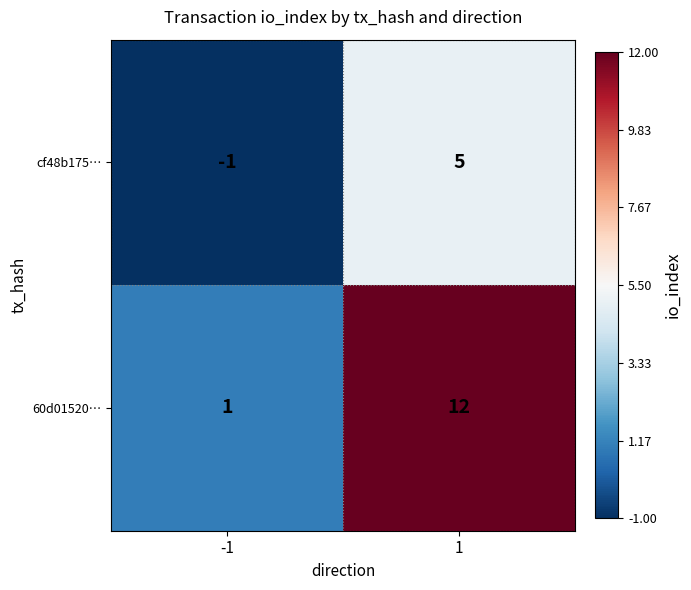

Rank the series by their maximum value, from lowest to highest.

cf48b175…, 60d01520…